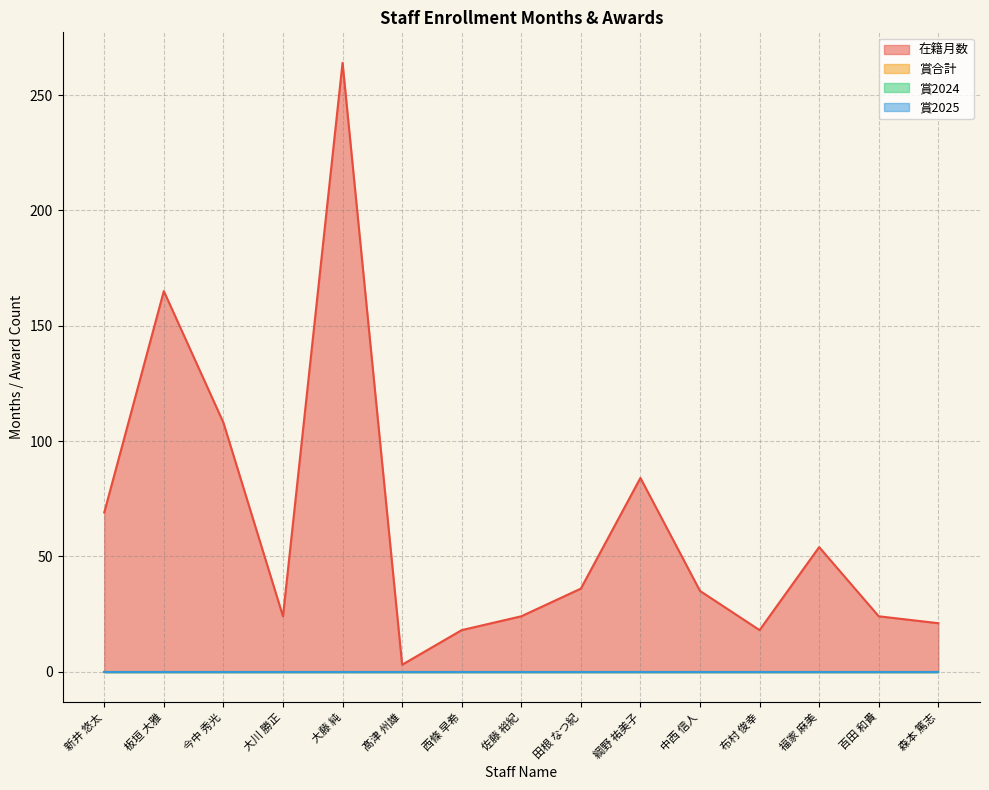

True or false: 在籍月数 and 賞2024 cross at least once.

False